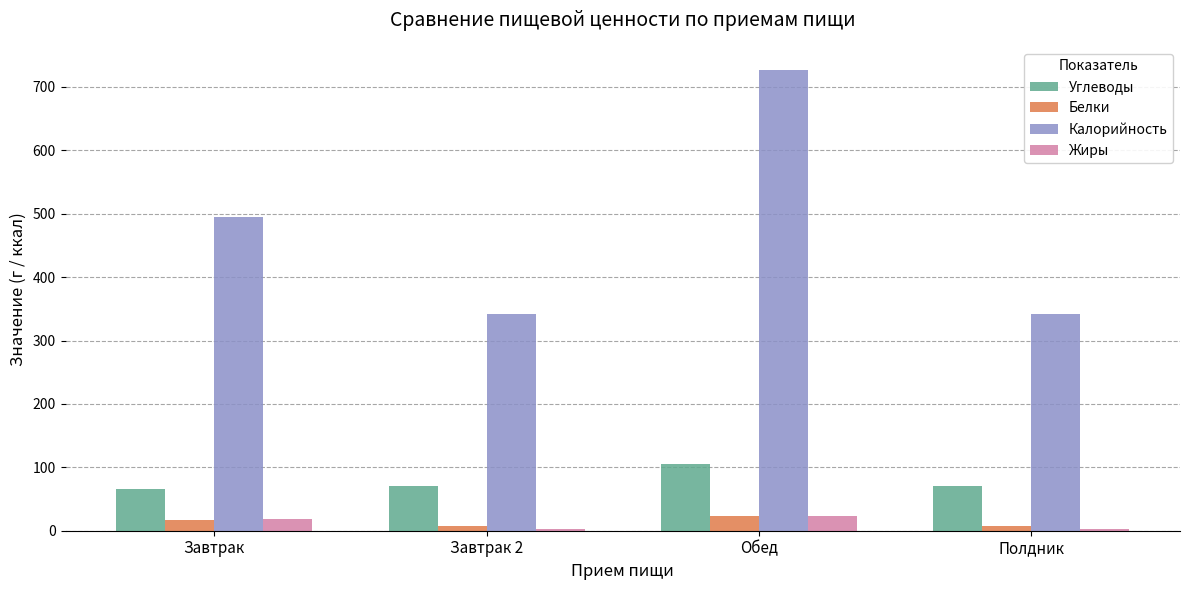

What is the label of the 3rd bar from the right?

Завтрак 2